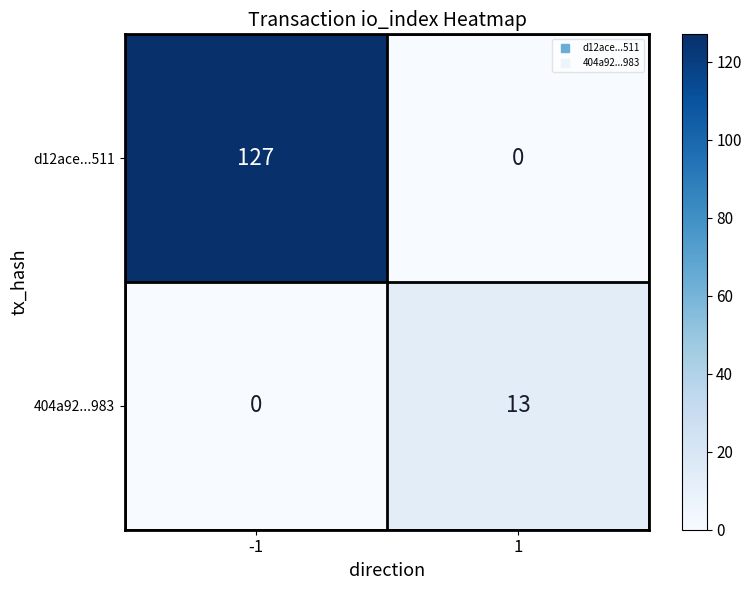

The value of 404a92...983 at -1 is 0. True or false?

True